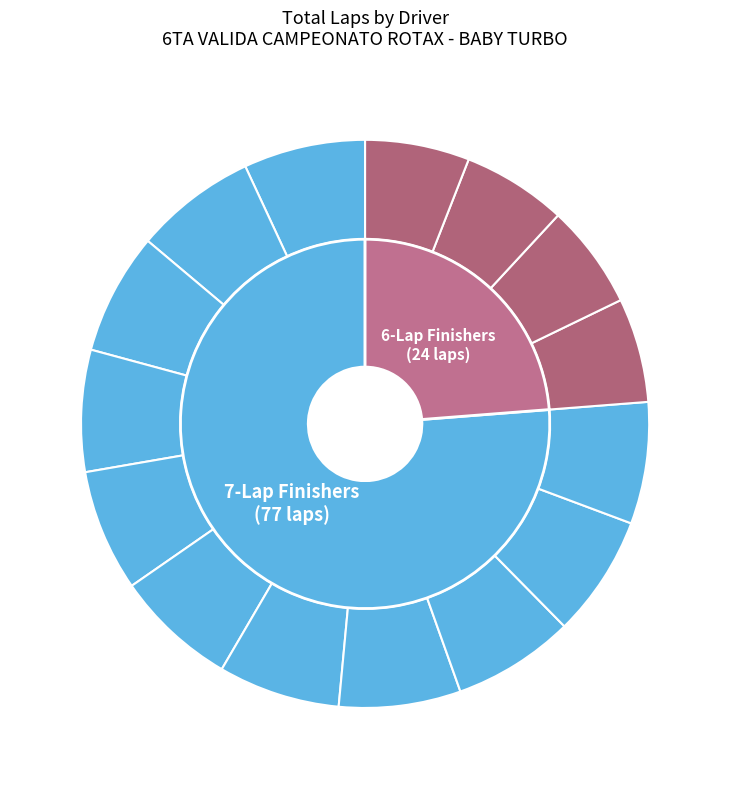

Which slice is the smallest?

MURCIA Jeremias